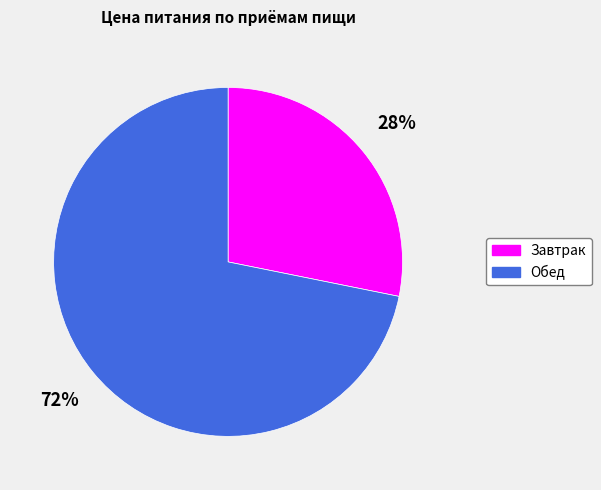

Rank the categories by value from highest to lowest.

Обед, Завтрак